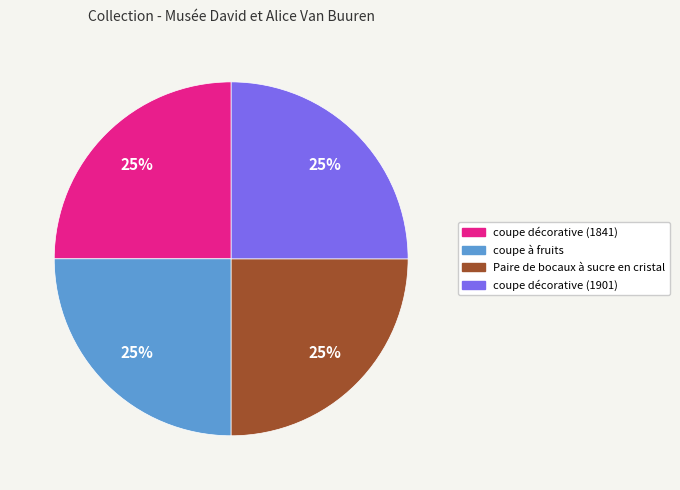

To the nearest percent, what is the average slice percentage?

25%